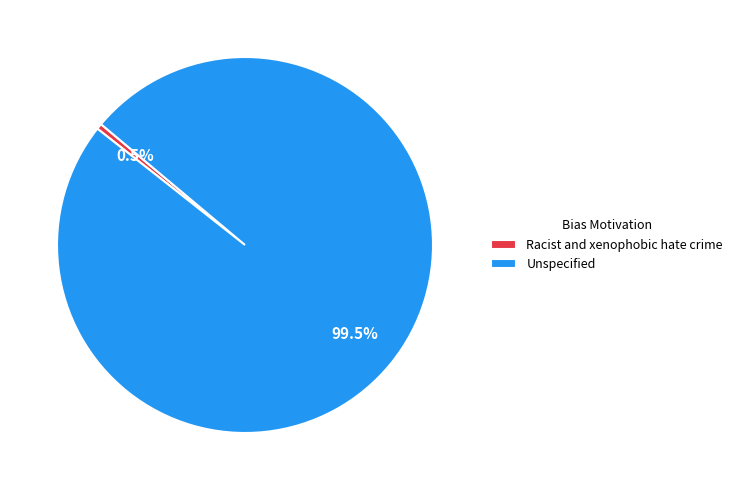

Rank the categories by value from lowest to highest.

Racist and xenophobic hate crime, Unspecified